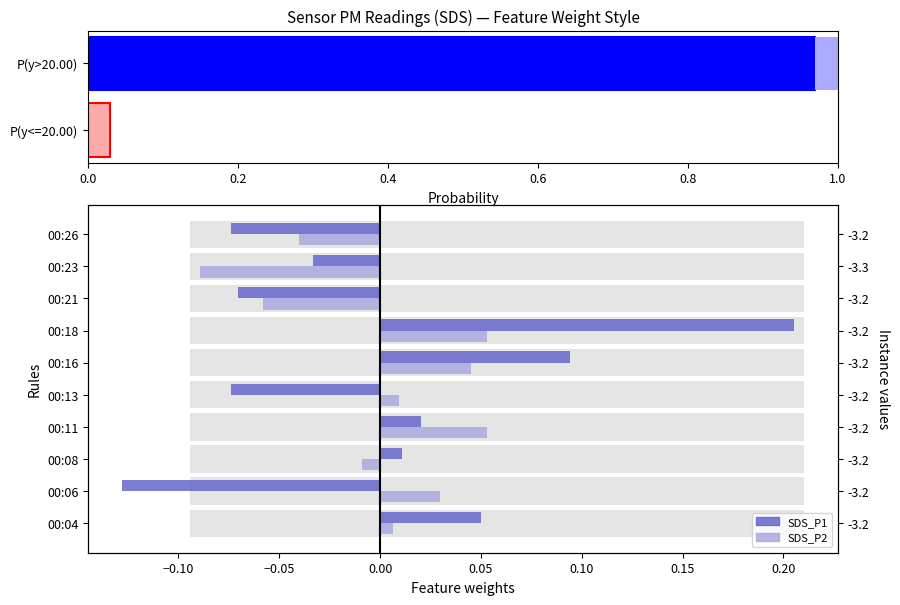

How many values in SDS_P2 are below zero?

4